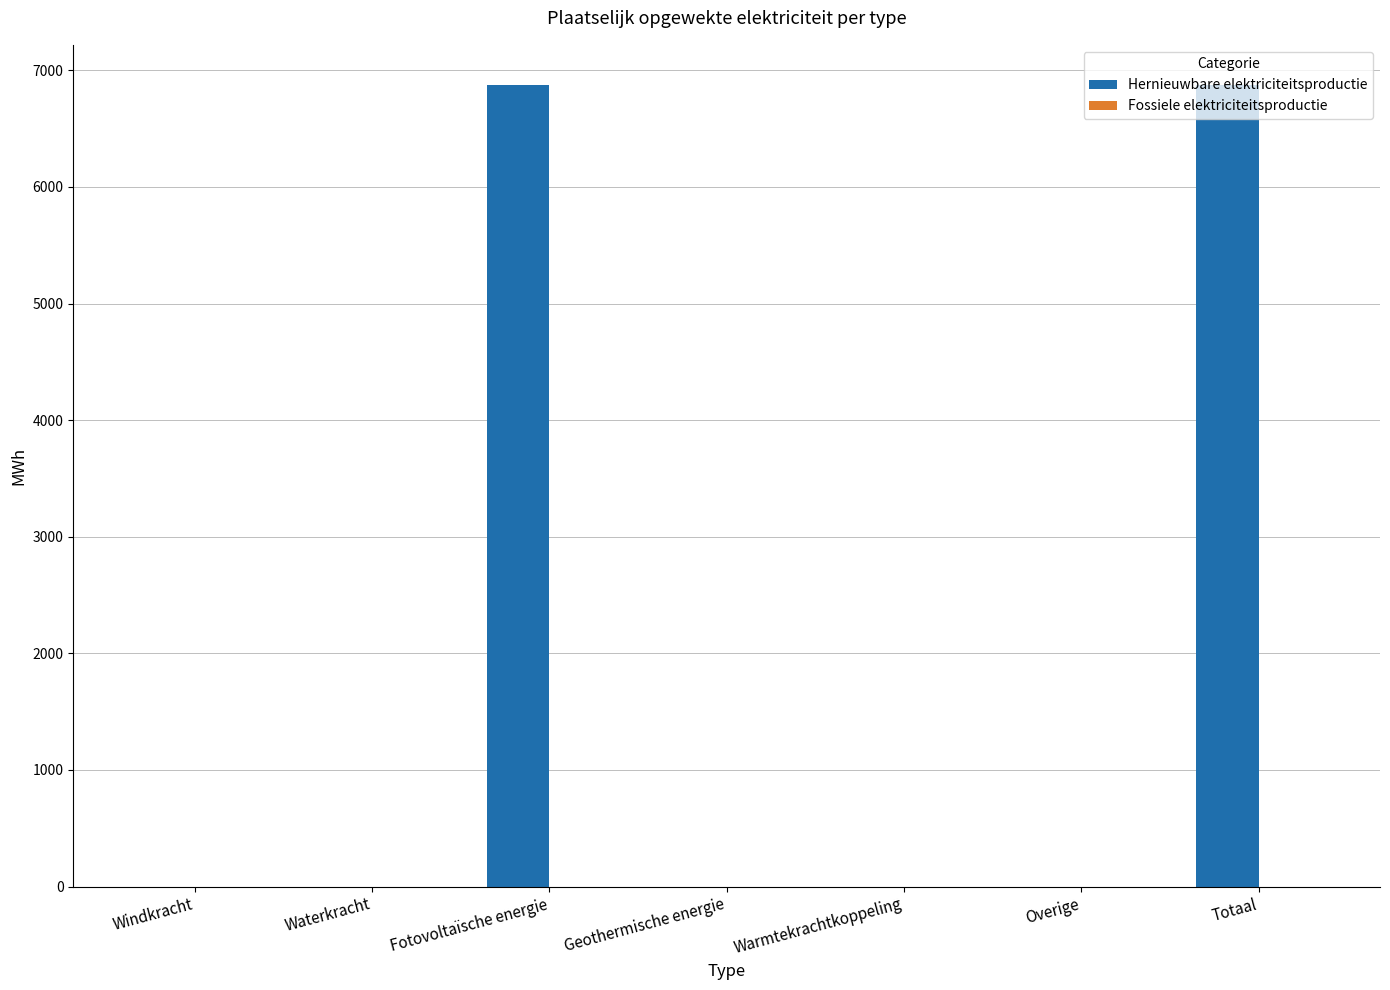

Between Overige and Fotovoltaïsche energie, which is larger?

Fotovoltaïsche energie